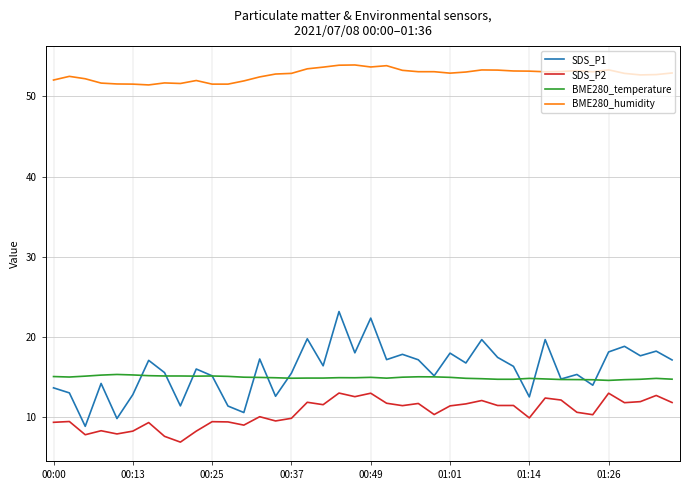

Which series has the widest spread of values?

SDS_P1